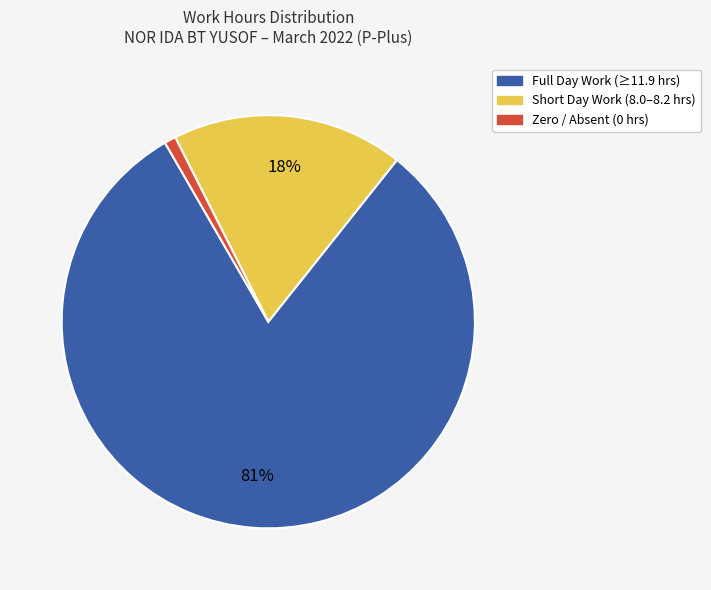

To the nearest percent, what is the average slice percentage?

33%